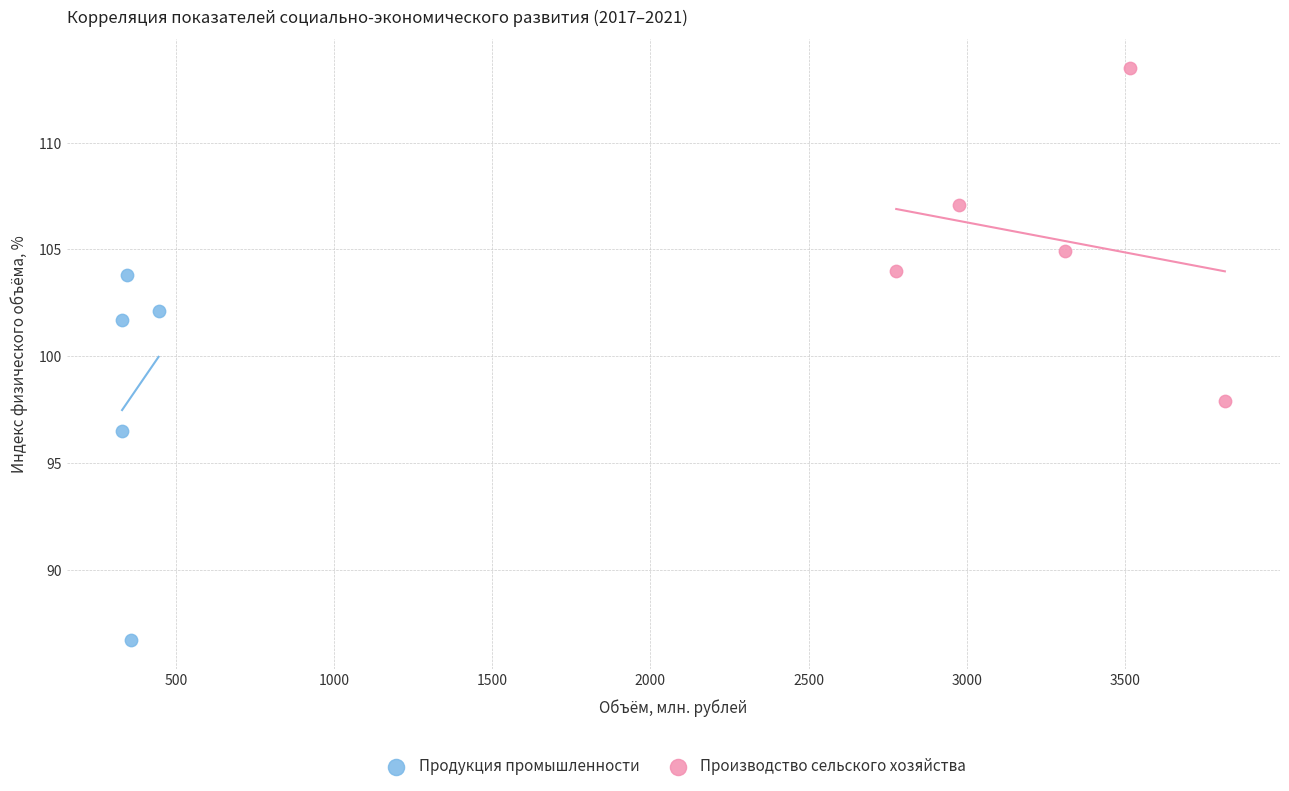

Which series contains the highest Y value?

Производство сельского хозяйства